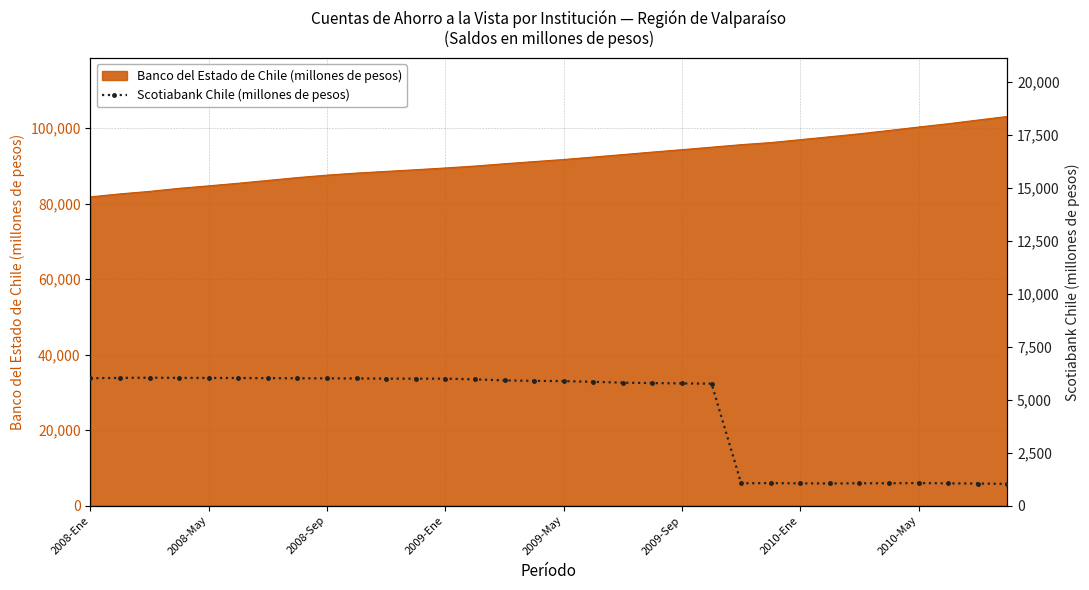

How many values are below 5889?

16